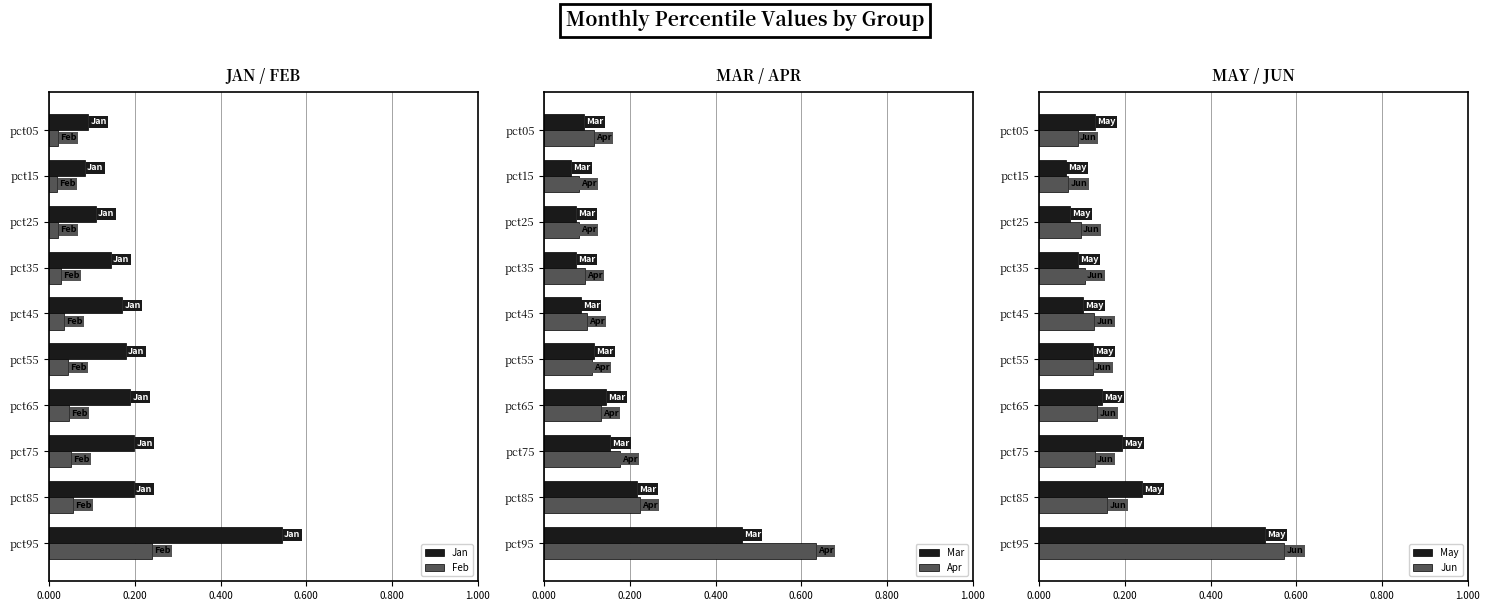

Is it true that Jan equals 0.1 at pct65?

False